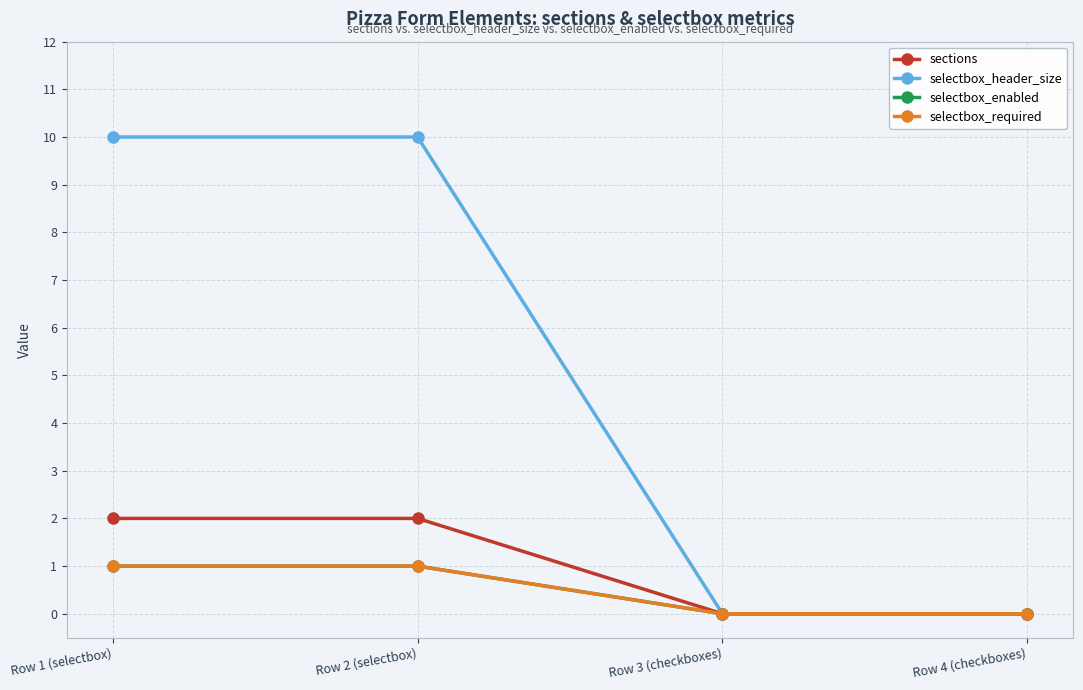

Is the value of sections at Row 3 (checkboxes) greater than the value of selectbox_header_size at Row 2 (selectbox)?

No